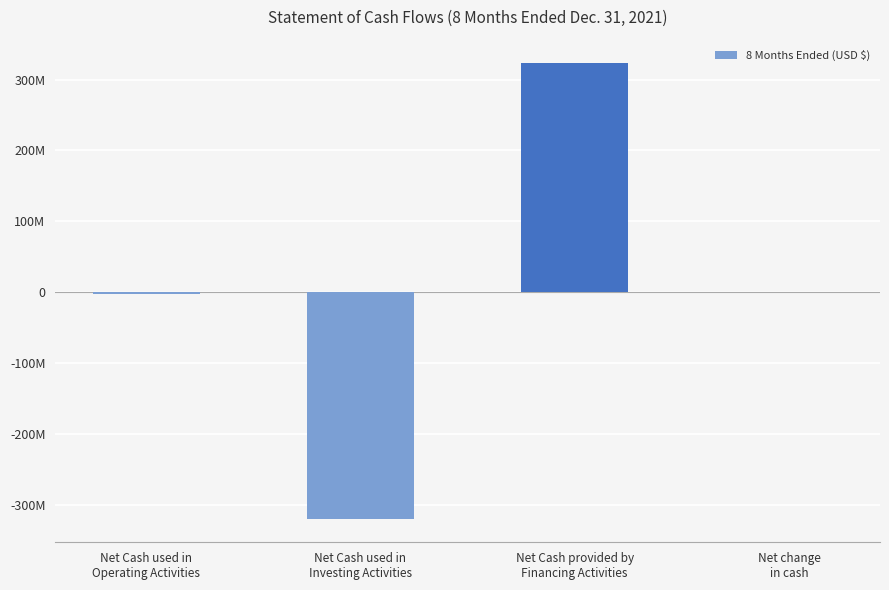

Are the bars horizontal?

No